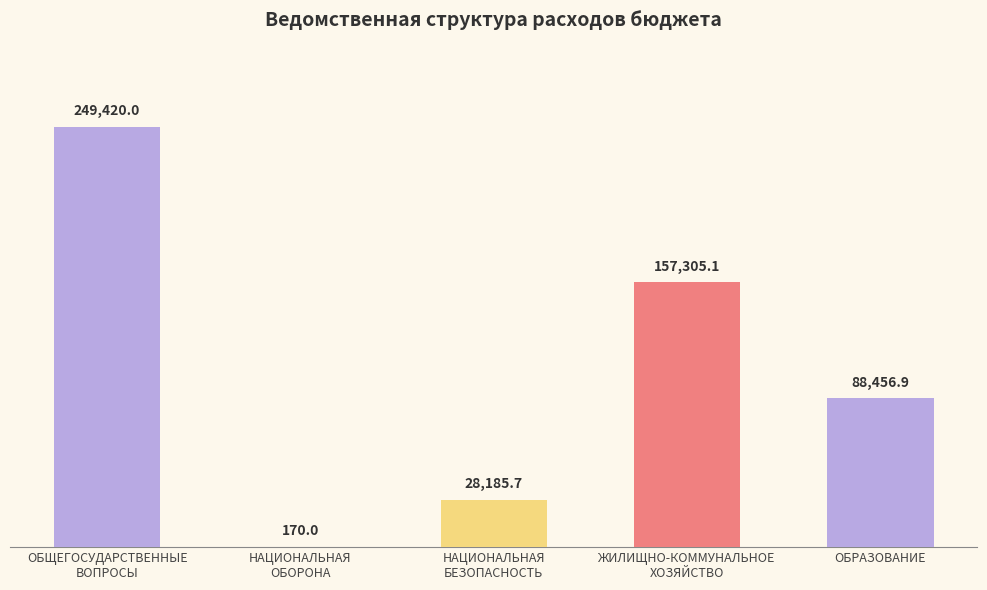

What is the approximate value at ОБРАЗОВАНИЕ?

88456.9